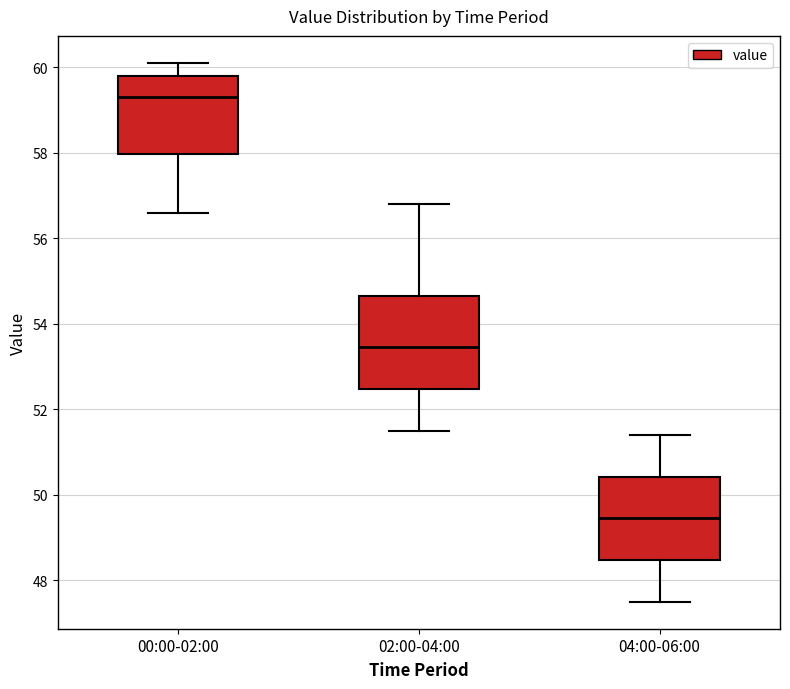

Reading left to right, transcribe this box plot: for each box, give where its median line is, the range the box spans, and where its two whiskers end, as read against the y-axis. The values are not printed on the chart, so give them approximately, as read against the axis.

00:00-02:00: median 59.4, box 58.0 to 59.8, whiskers 56.6 to 60.2
02:00-04:00: median 53.4, box 52.4 to 54.6, whiskers 51.6 to 56.8
04:00-06:00: median 49.4, box 48.4 to 50.4, whiskers 47.6 to 51.4